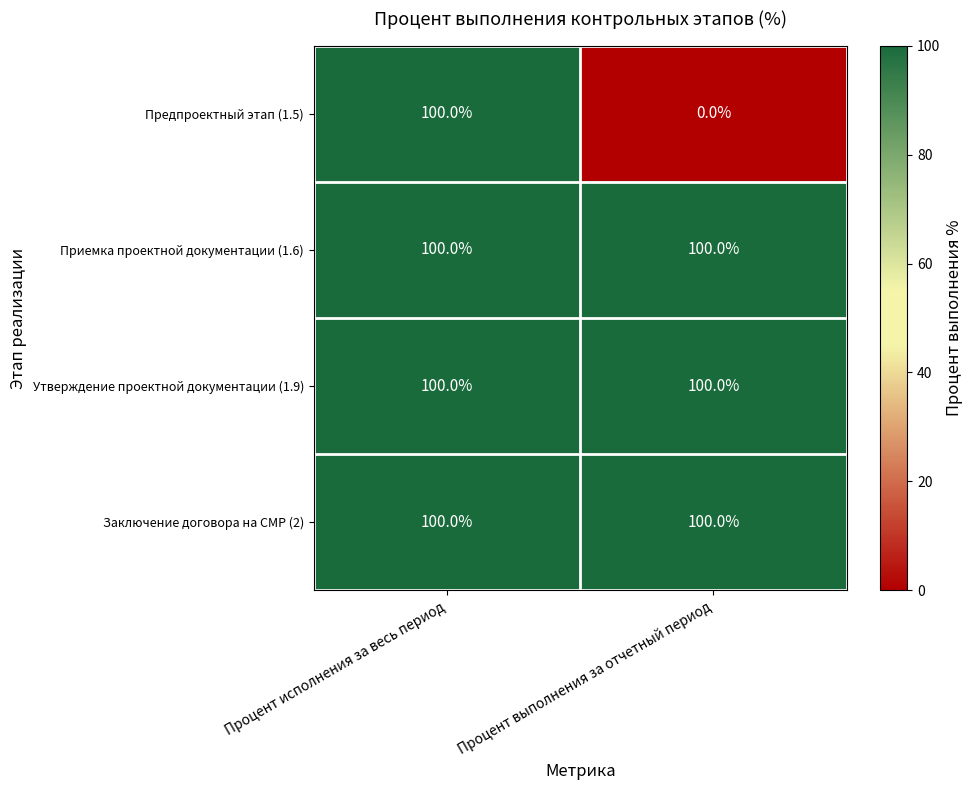

The Приемка проектной документации (1.6) series shows 29 at Процент выполнения за отчетный период. True or false?

False